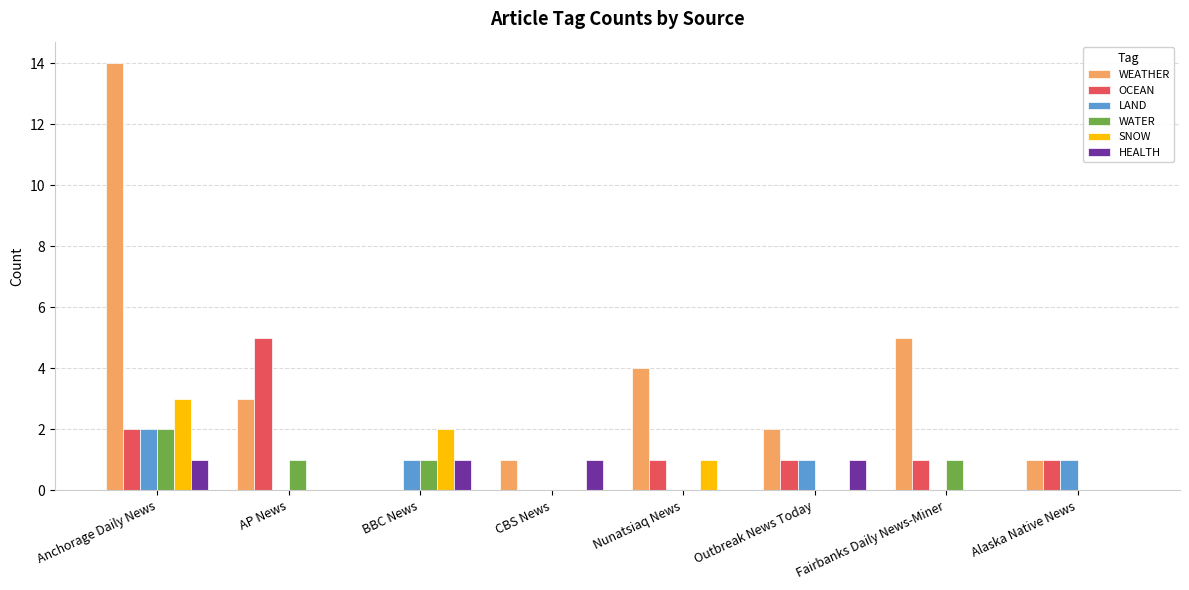

What is the approximate value of WEATHER at CBS News?

1